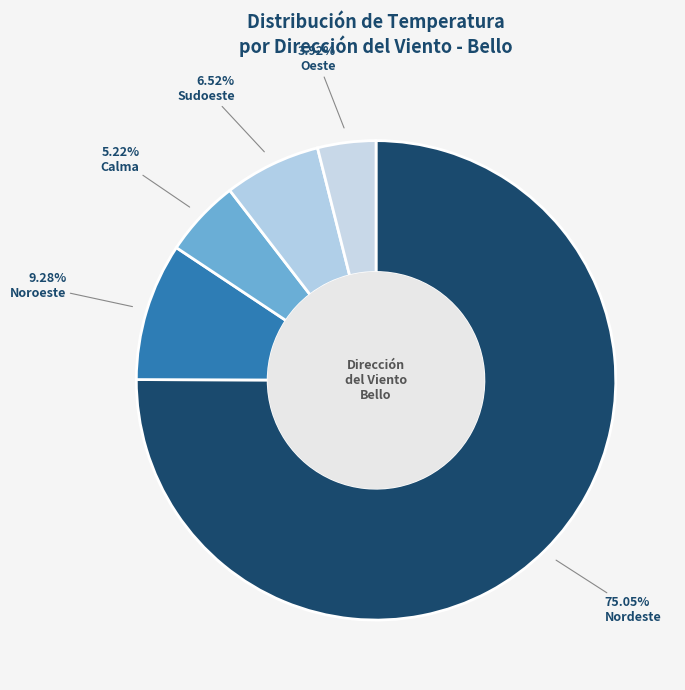

Which slice is the smallest?

Oeste